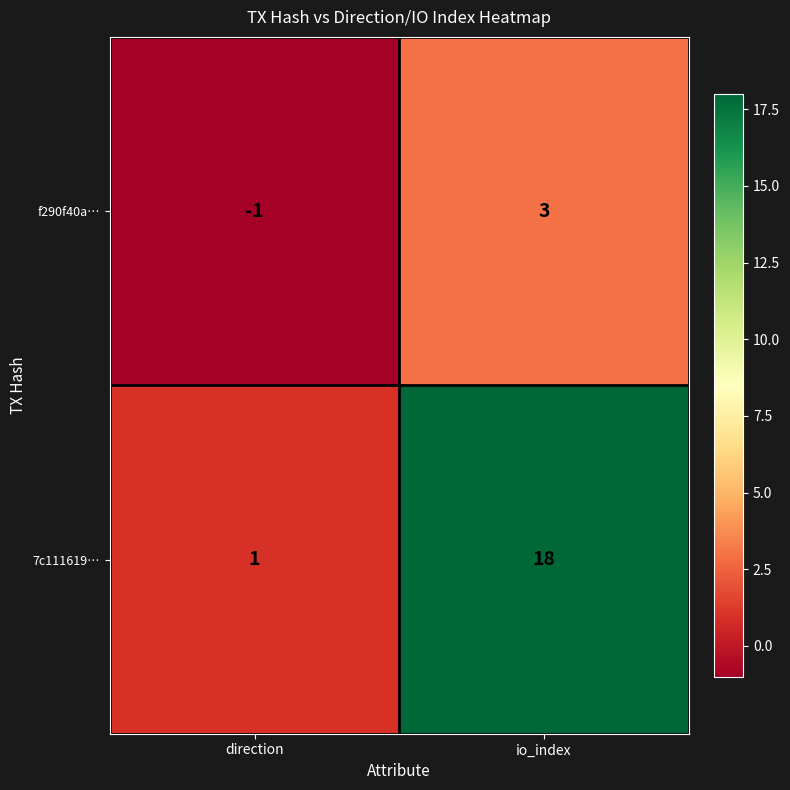

Reading right to left, transcribe all the data shown in this chart.

f290f40a…: 3	-1
7c111619…: 18	1